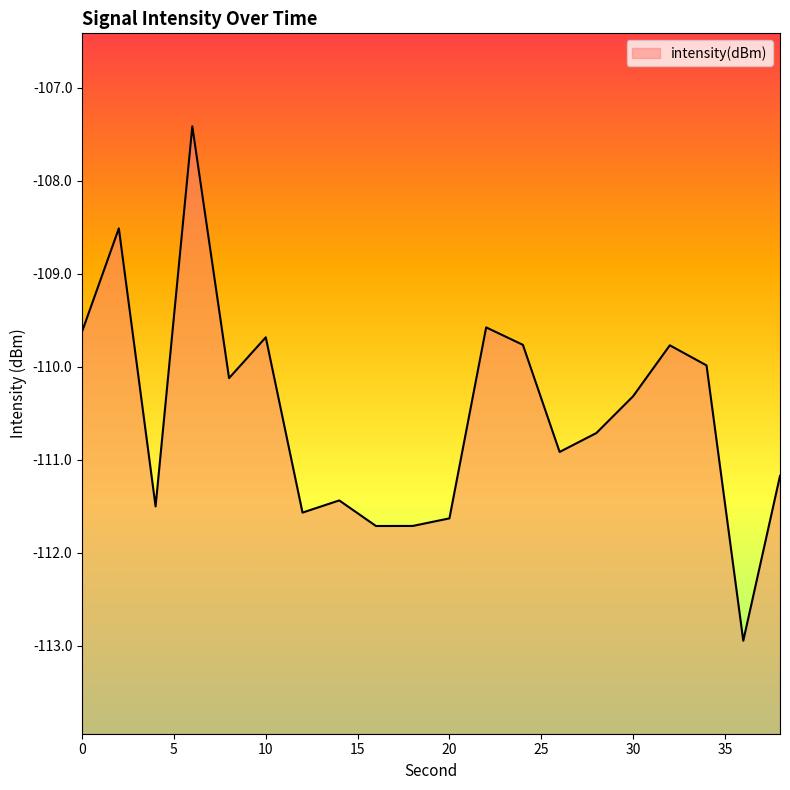

What is the value of the 2nd point from the left?

-108.5